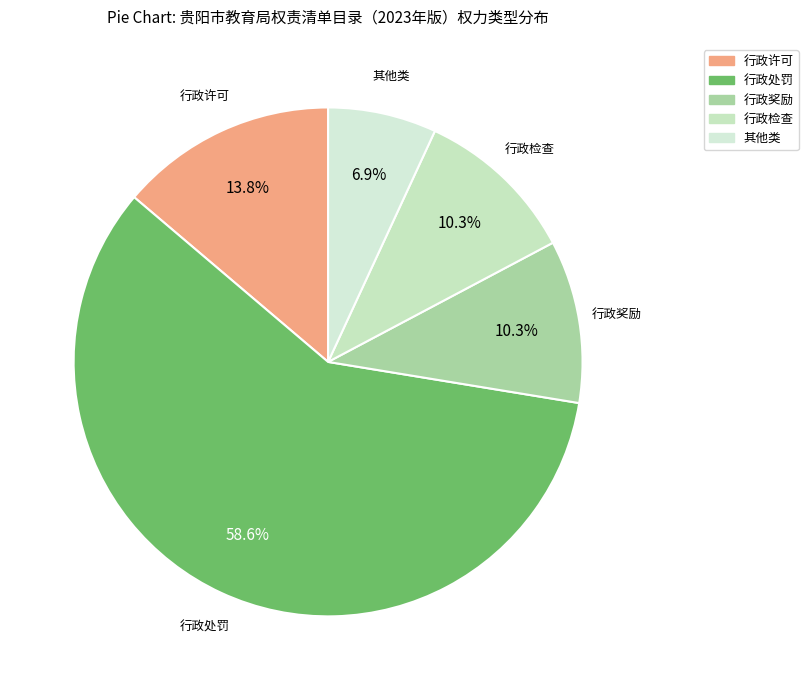

To the nearest percent, what portion does 行政许可 represent?

14%